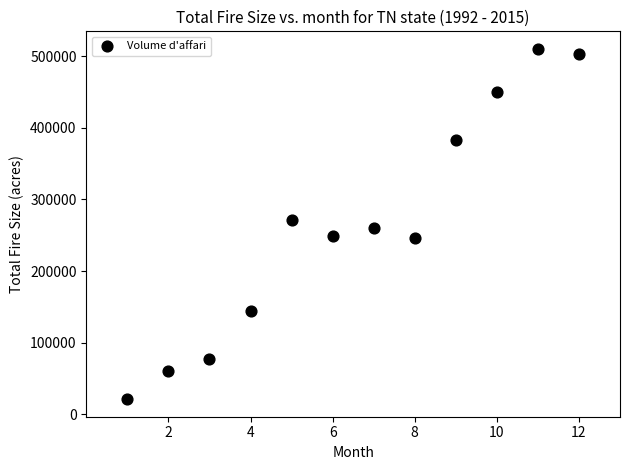

What is the average X value?

6